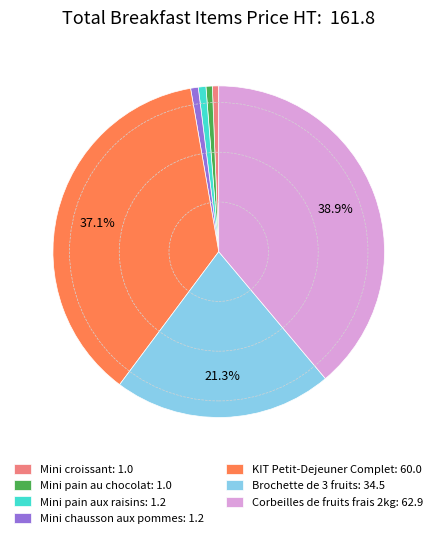

Approximately how many times larger is the value at Mini pain aux raisins: 1.2 compared to Mini pain au chocolat: 1.0?

1.2